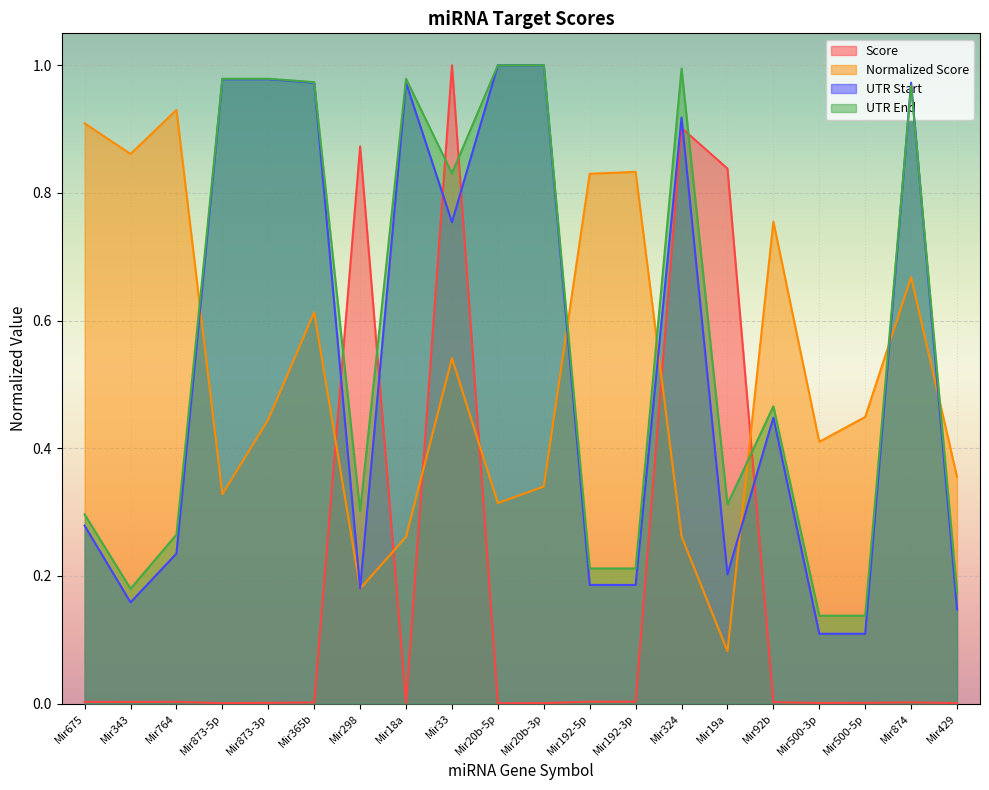

What is the label of the 8th point from the right?

Mir192-3p